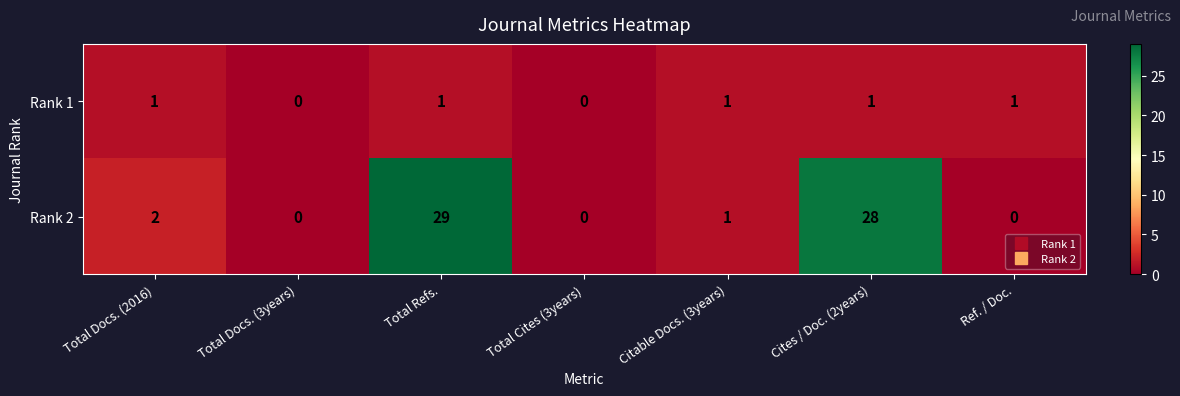

Reading left to right, list all the values displayed in this chart.

Rank 1: 1	0	1	0	1	1	1
Rank 2: 2	0	29	0	1	28	0